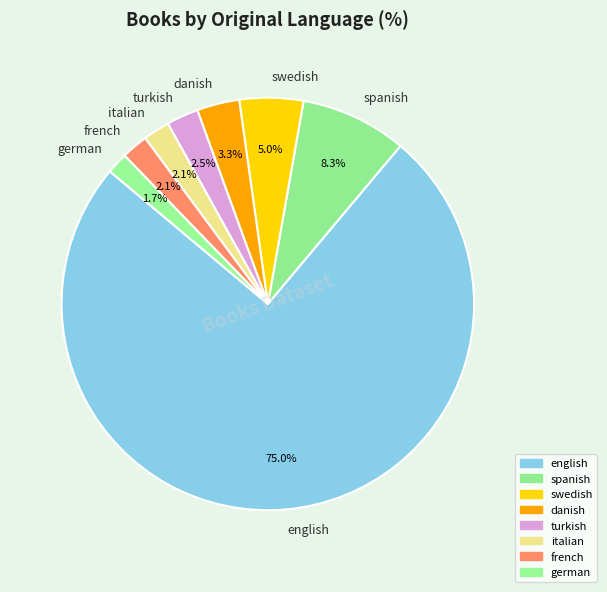

To the nearest percent, what portion does spanish represent?

8%